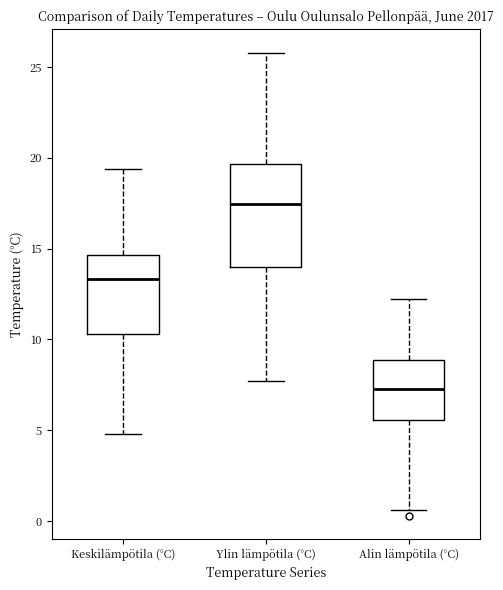

Reading left to right, transcribe this box plot: for each box, give where its median line is, the range the box spans, and where its two whiskers end, as read against the y-axis. The values are not printed on the chart, so give them approximately, as read against the axis.

Keskilämpötila (°C): median 13.5, box 10.5 to 14.5, whiskers 5.0 to 19.5
Ylin lämpötila (°C): median 17.5, box 14.0 to 19.5, whiskers 7.5 to 26.0
Alin lämpötila (°C): median 7.5, box 5.5 to 9.0, whiskers 0.5 to 12.0